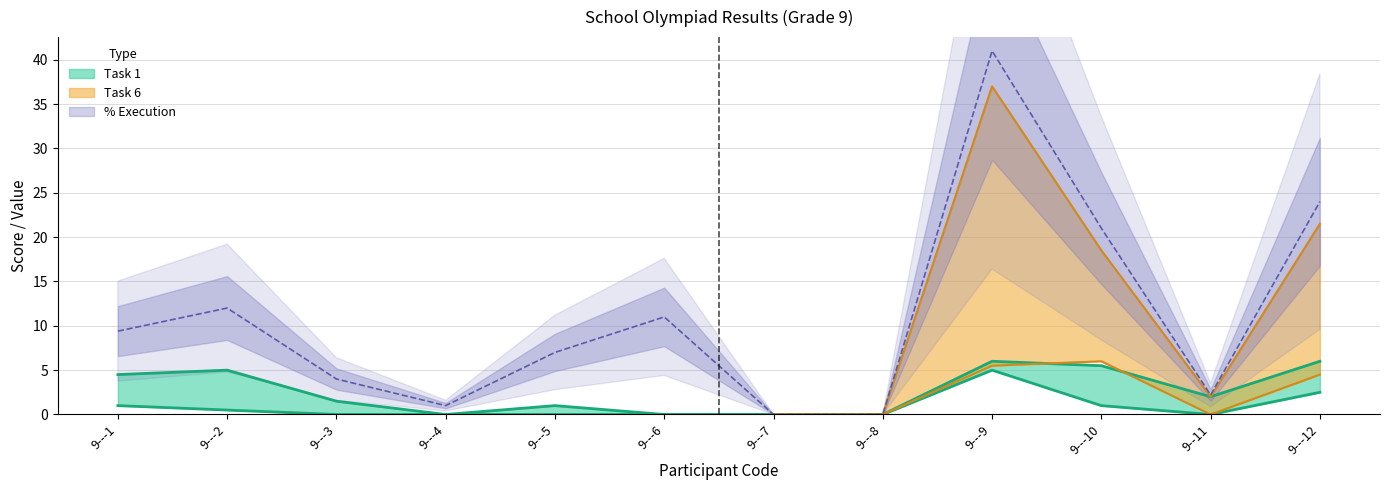

What is the average value of the Task 1 series?

0.8